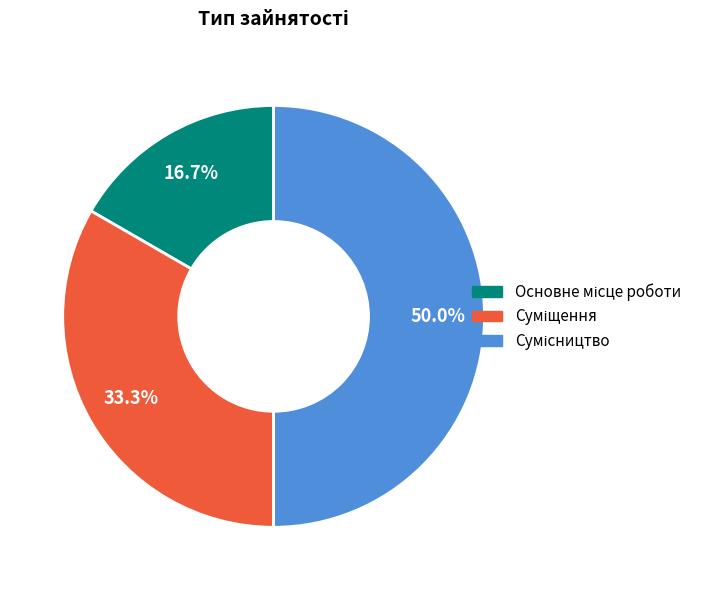

What is the change in value from Суміщення to Сумісництво?

+1